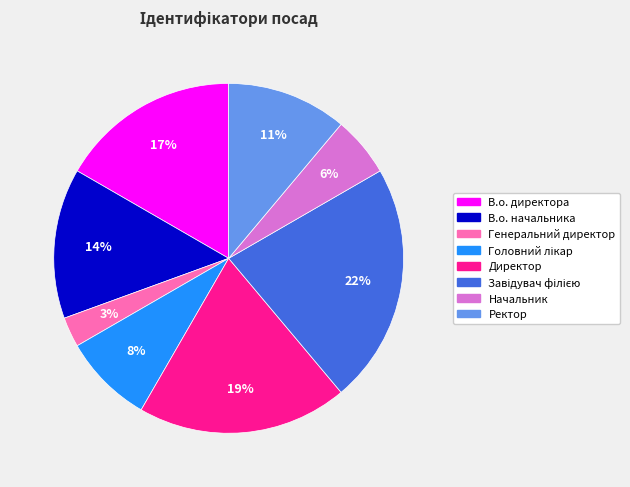

The Начальник slice represents 1% of the pie. True or false?

False